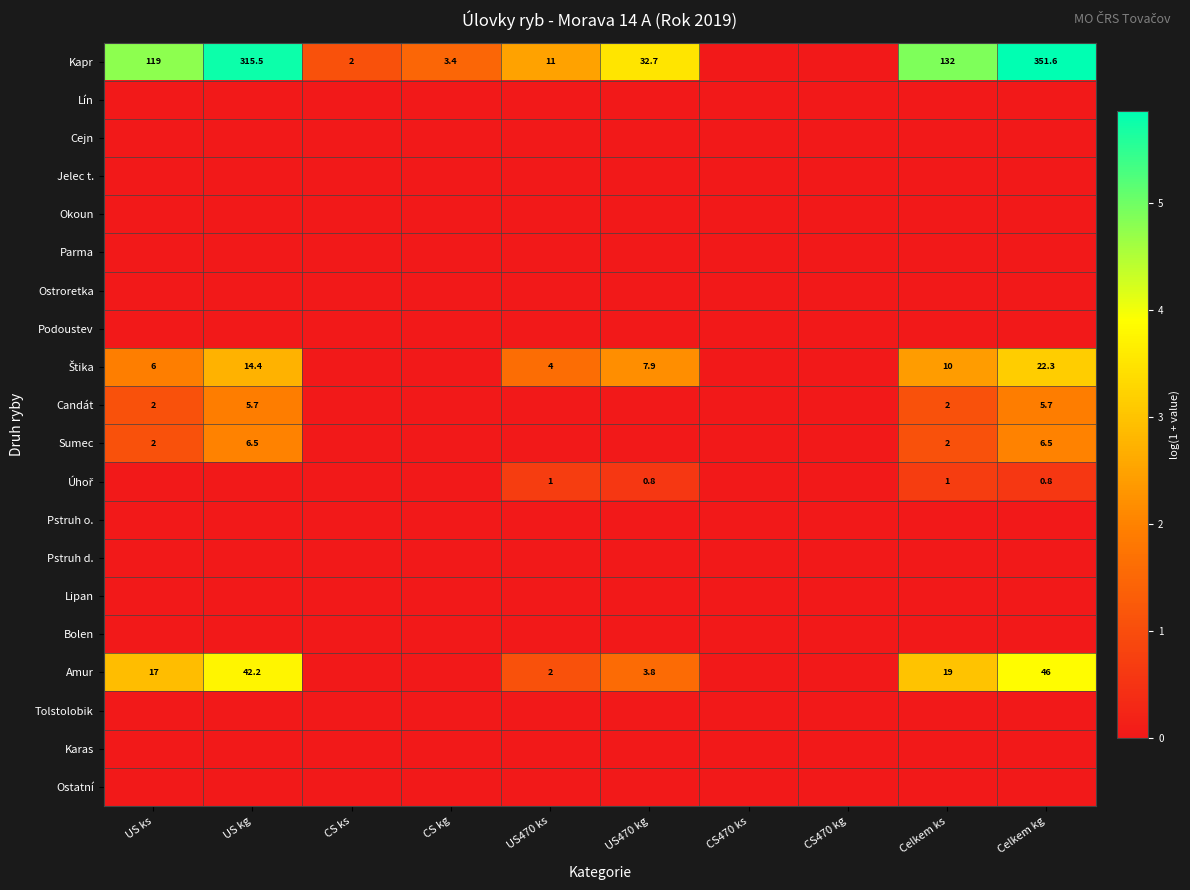

List the labels in order of Podoustev value, largest first.

US ks, US kg, CS ks, CS kg, US470 ks, US470 kg, CS470 ks, CS470 kg, Celkem ks, Celkem kg